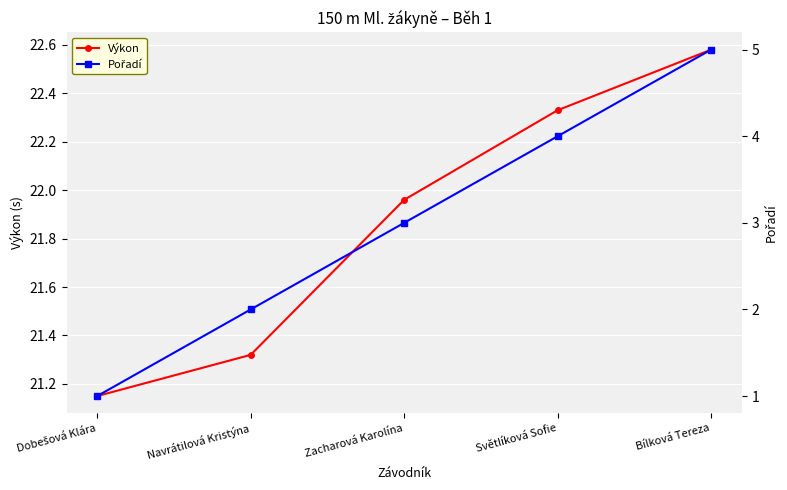

What position from the left is Navrátilová Kristýna?

2